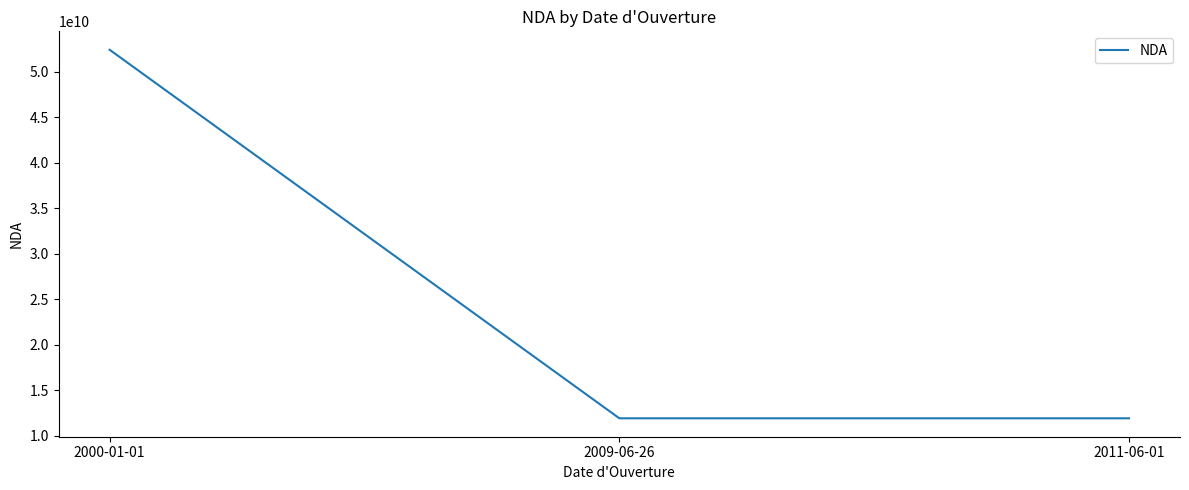

What is the greatest value displayed?

52440287044